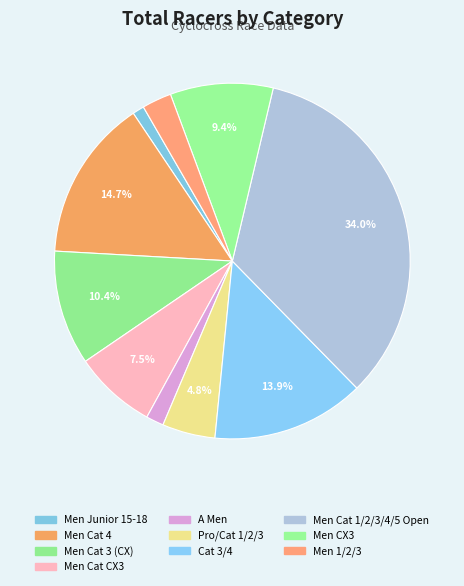

The Men Junior 15-18 slice represents 1% of the pie. True or false?

True